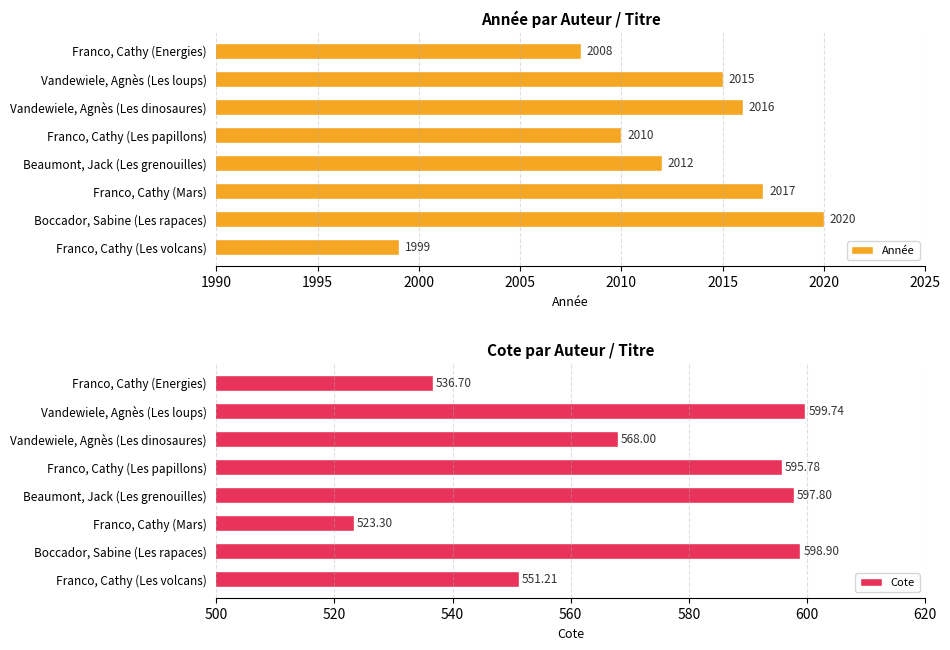

Which series has the largest total across all categories?

Année